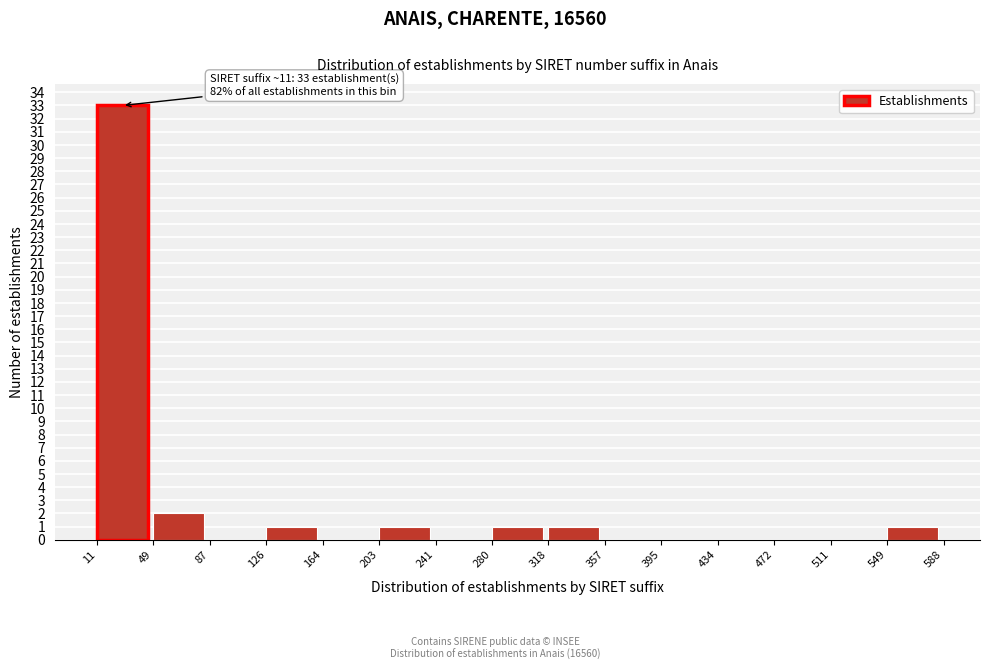

Over which range of the x-axis is the bar tallest?

11 to 49